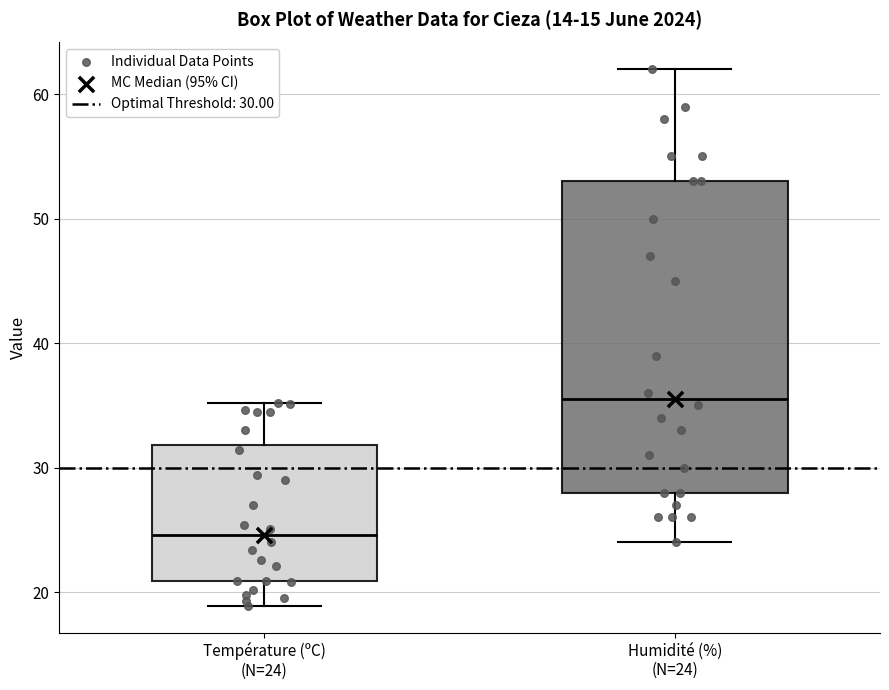

Where does the upper whisker of the box for Humidité (%) (N=24) end on the y-axis? The values are not printed on the chart, so give them approximately, as read against the axis.

62